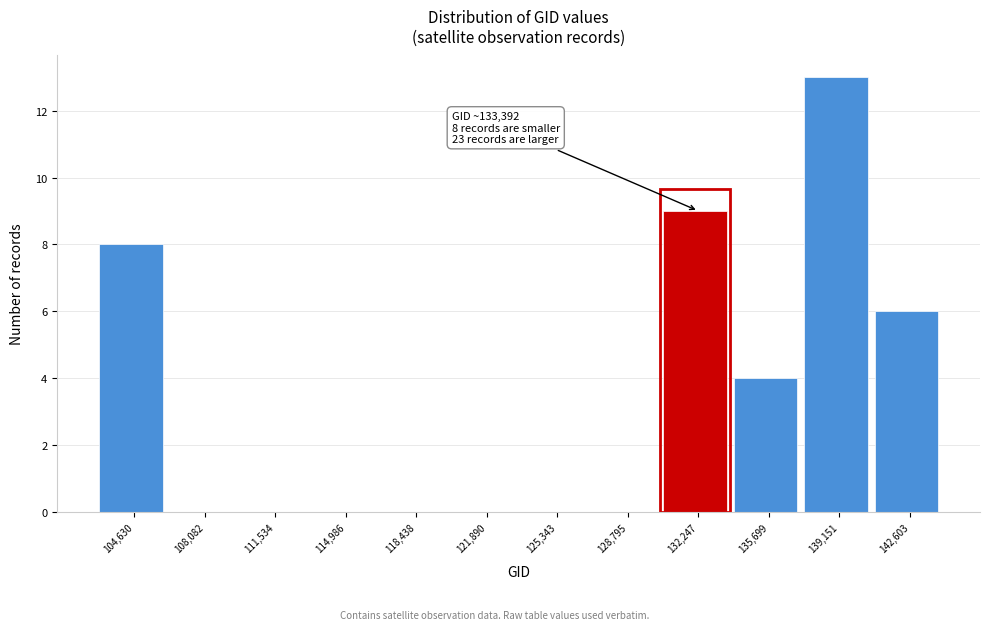

Which range on the x-axis has the tallest bar?

137500 to 141000